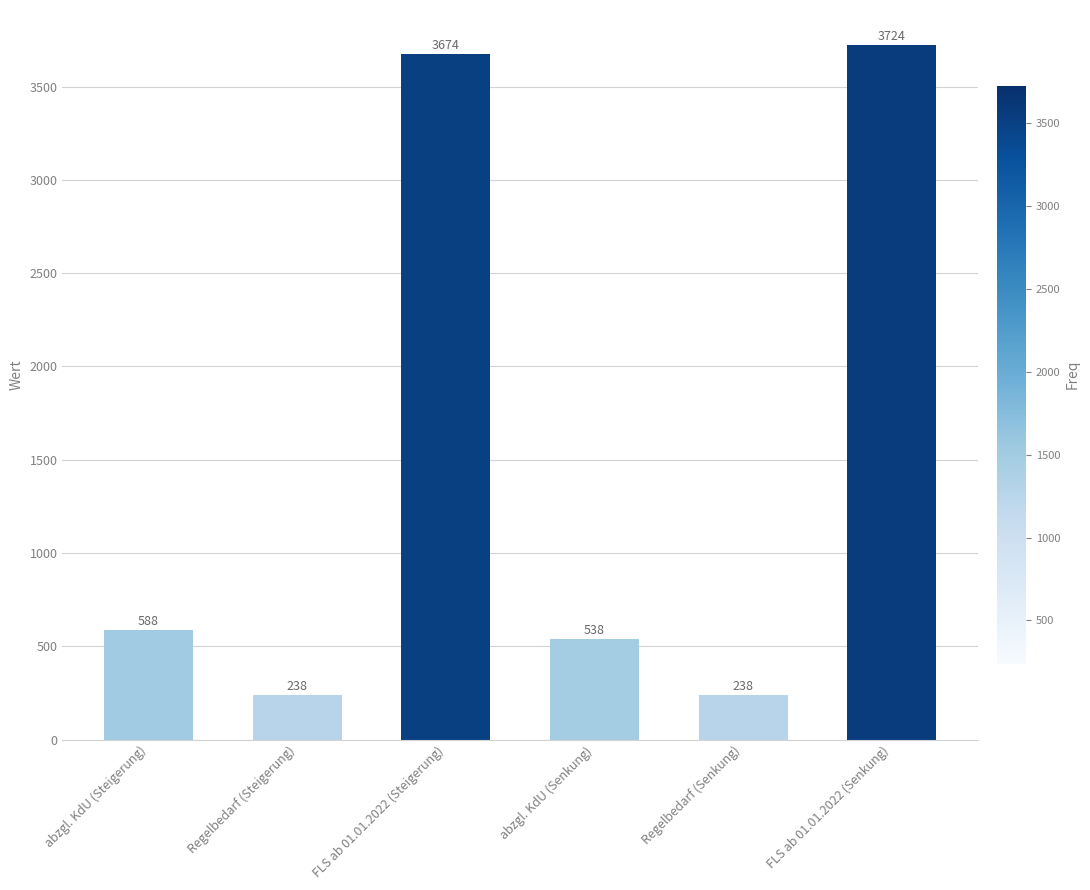

What is the sum of all values?

9000.0